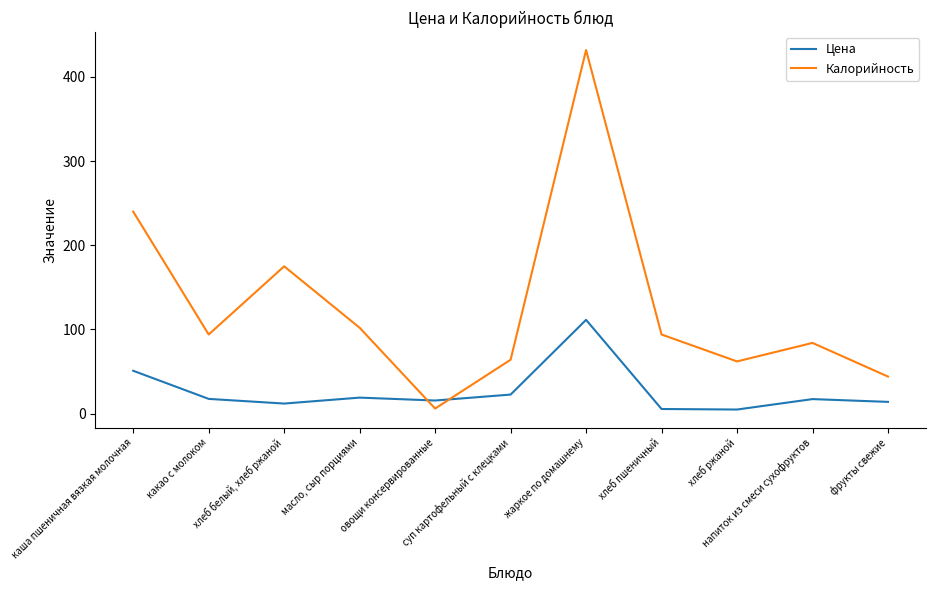

What is the maximum value for Цена?

111.4